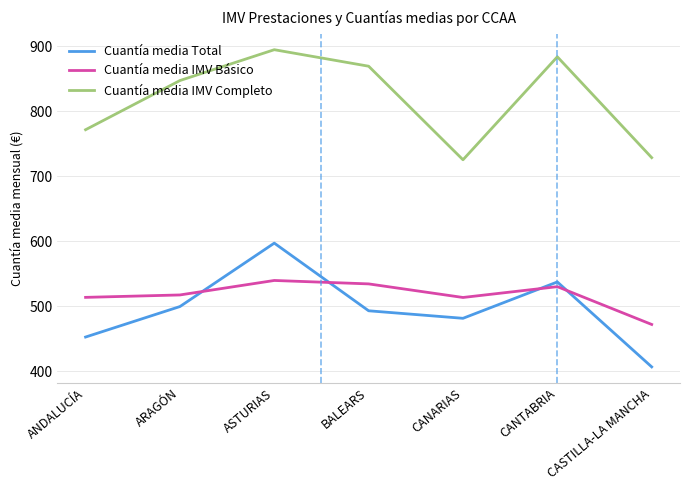

Is it true that Cuantía media IMV Completo equals 869.1 at BALEARS?

True